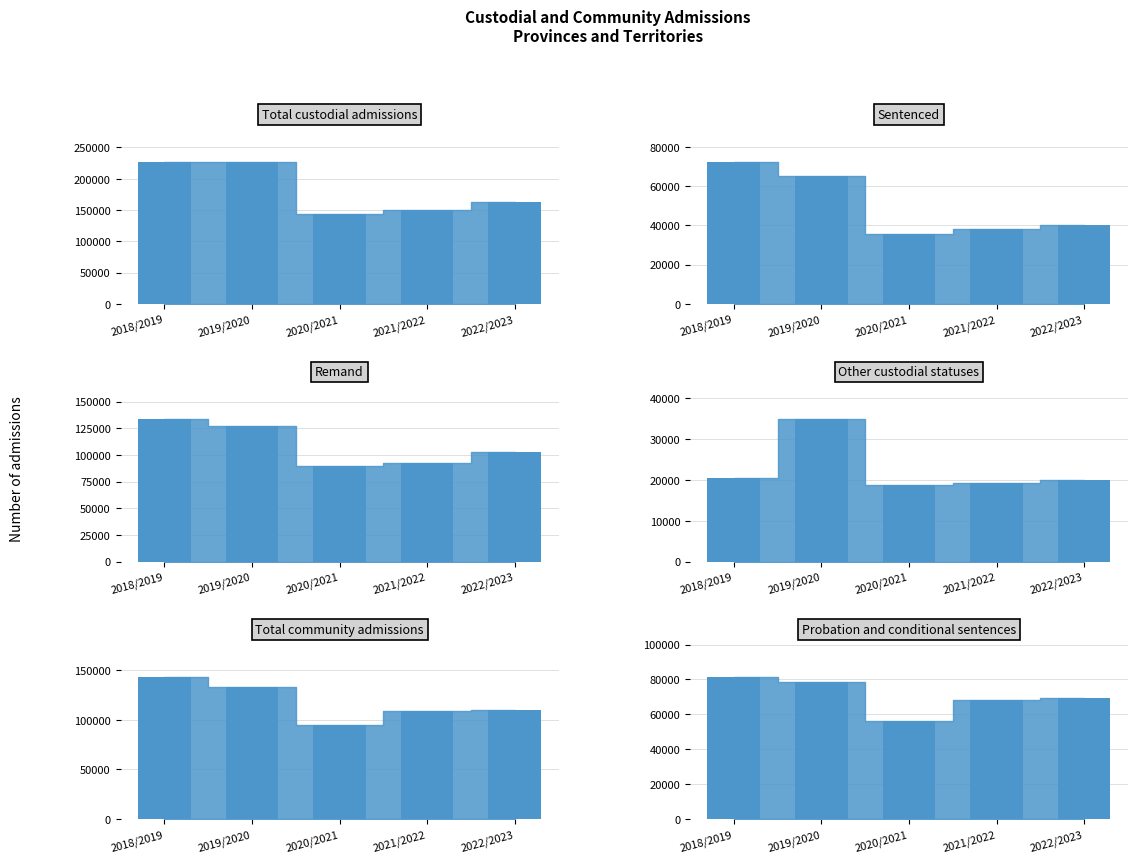

What is the label of the 3rd bar from the right?

2020/2021